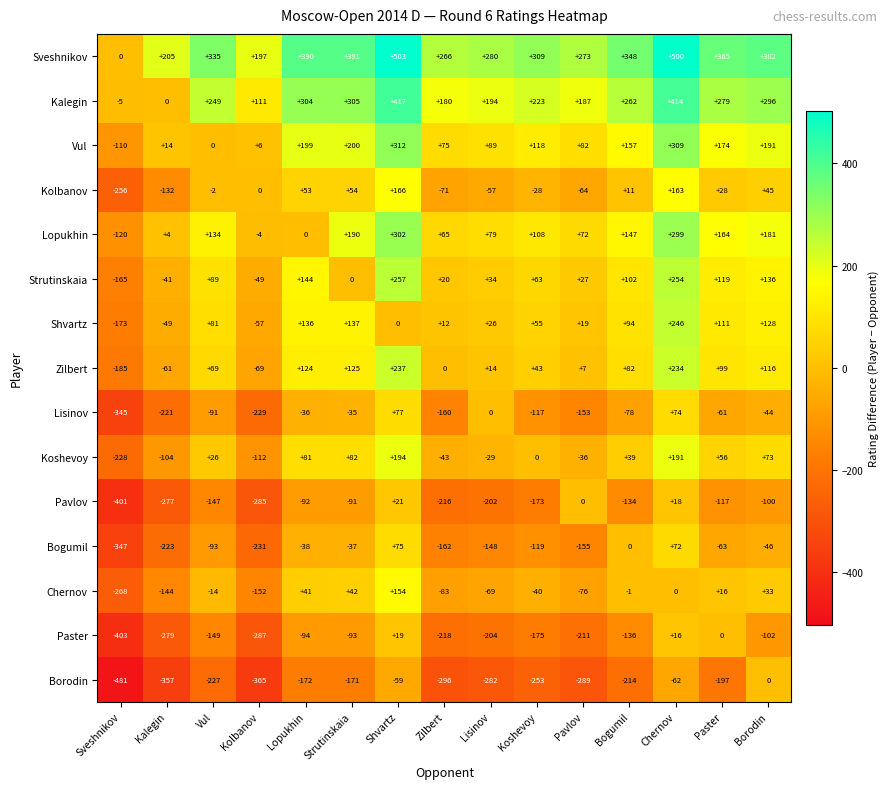

Rank the series by their maximum value, from highest to lowest.

Sveshnikov, Kalegin, Vul, Lopukhin, Strutinskaia, Shvartz, Zilbert, Koshevoy, Kolbanov, Chernov, Lisinov, Bogumil, Pavlov, Paster, Borodin